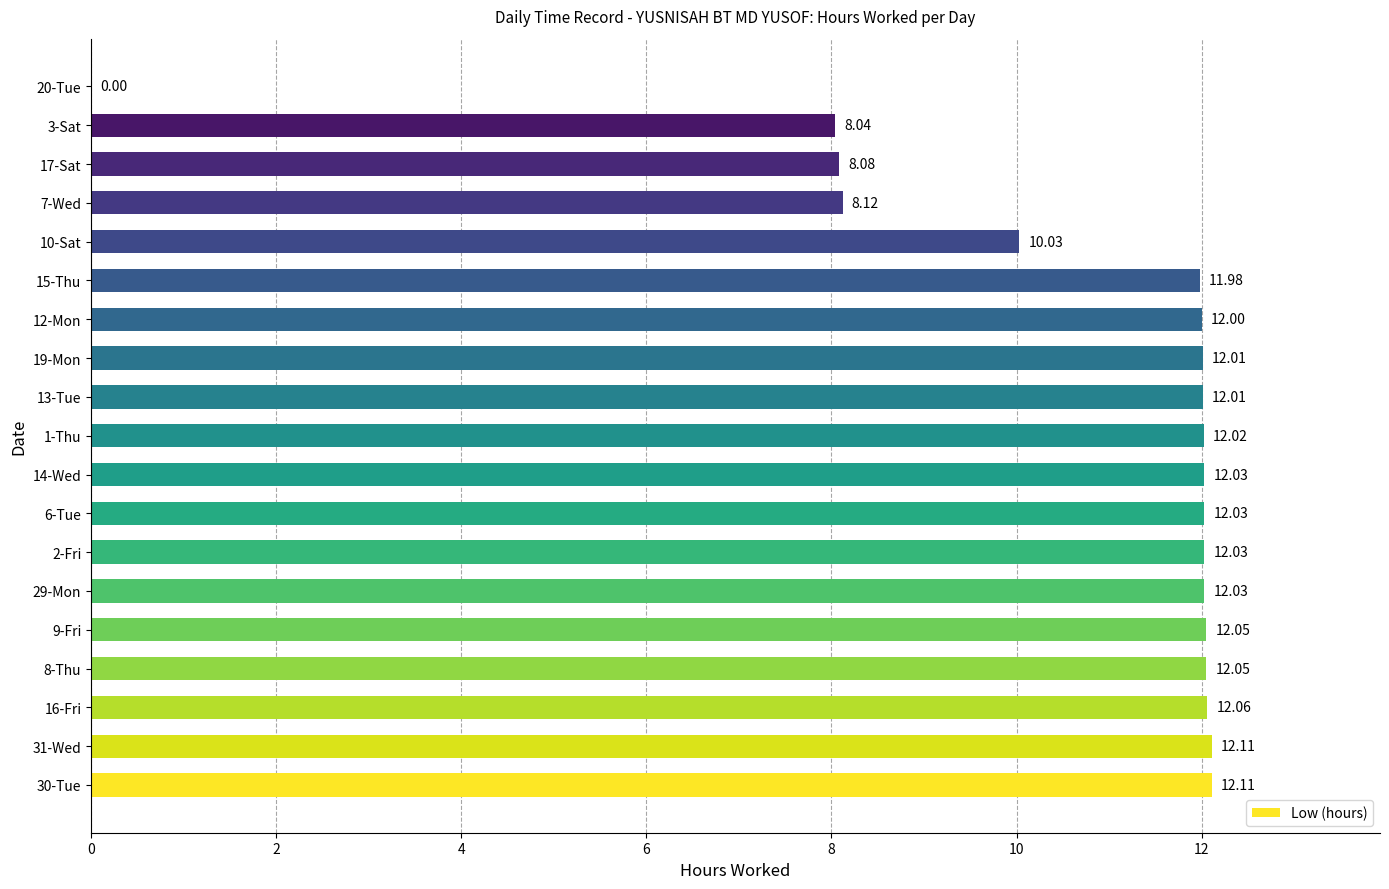

What is the sum of the values at 3-Sat and 29-Mon?

20.1